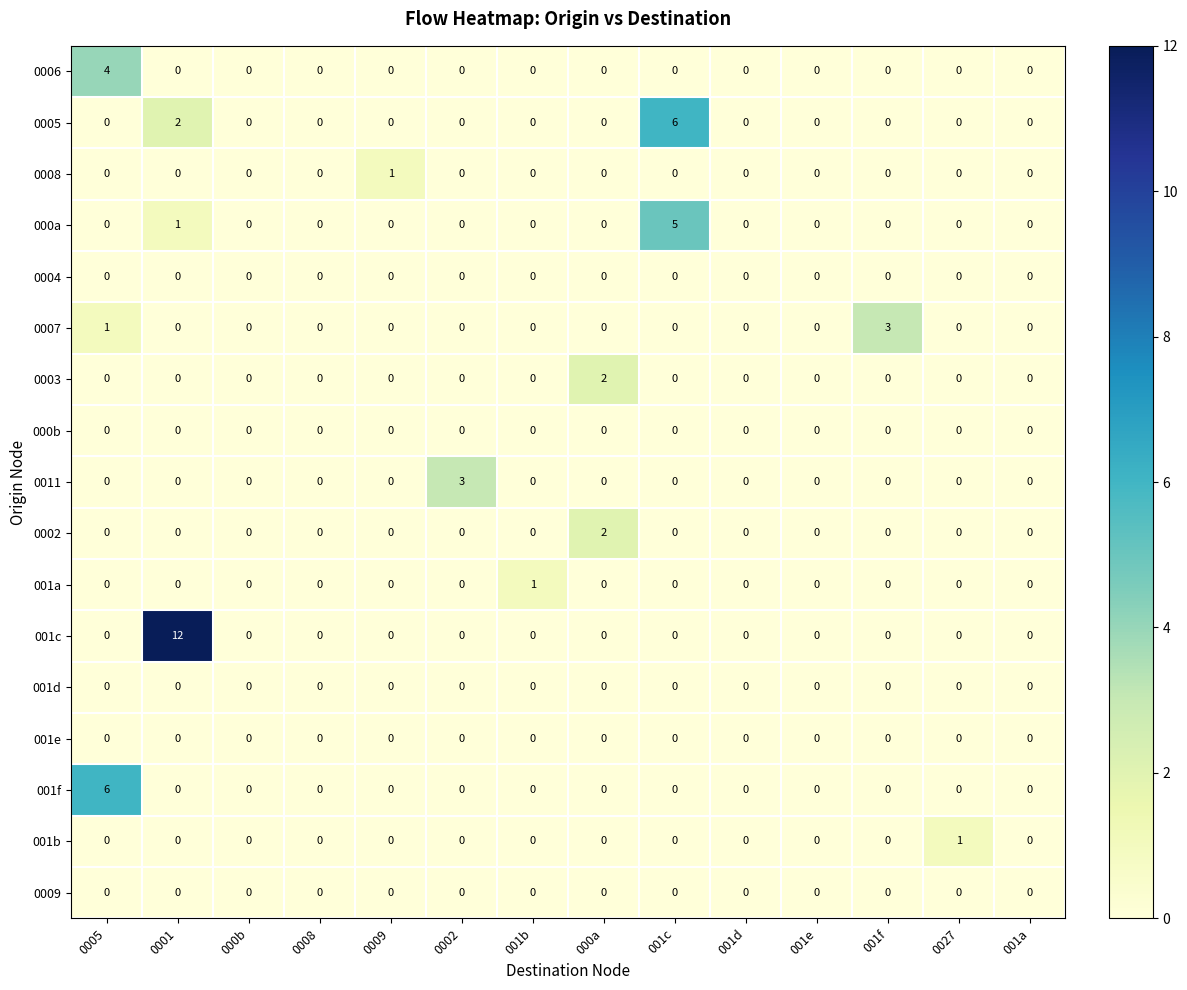

How many data points does each series have?

14